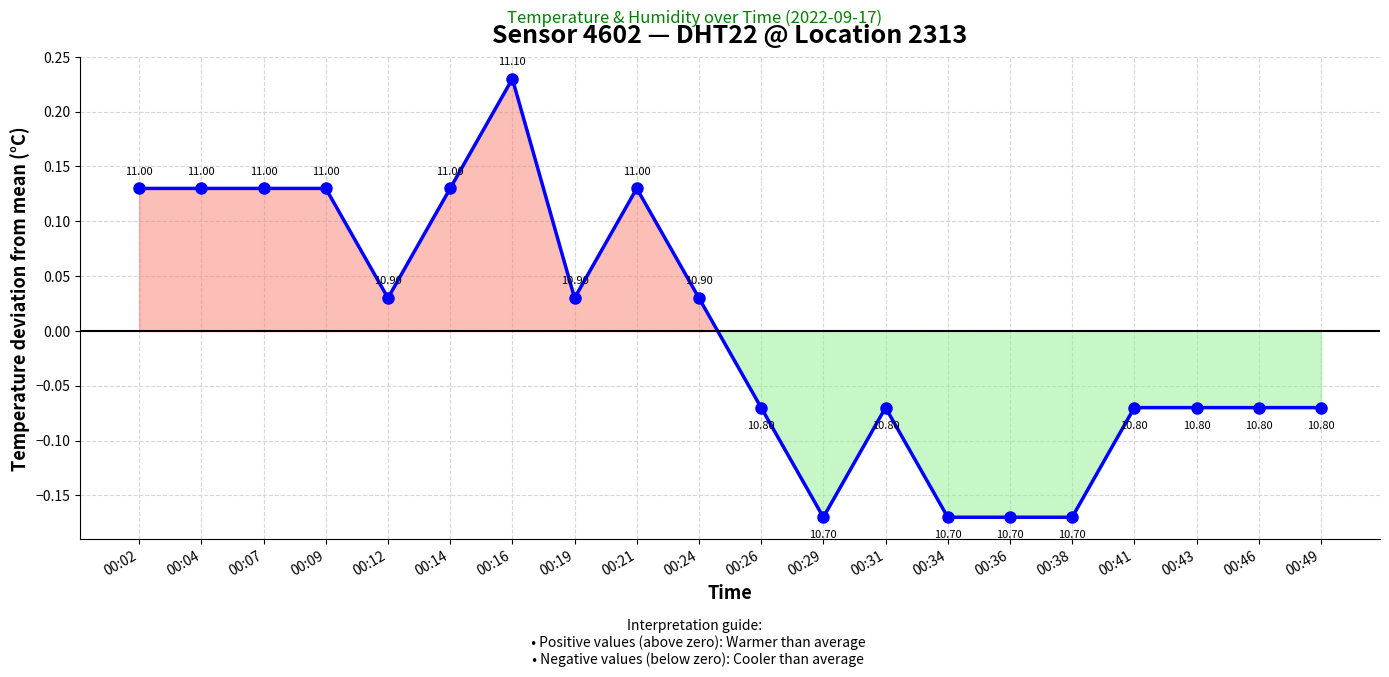

How many values are below 0?

10